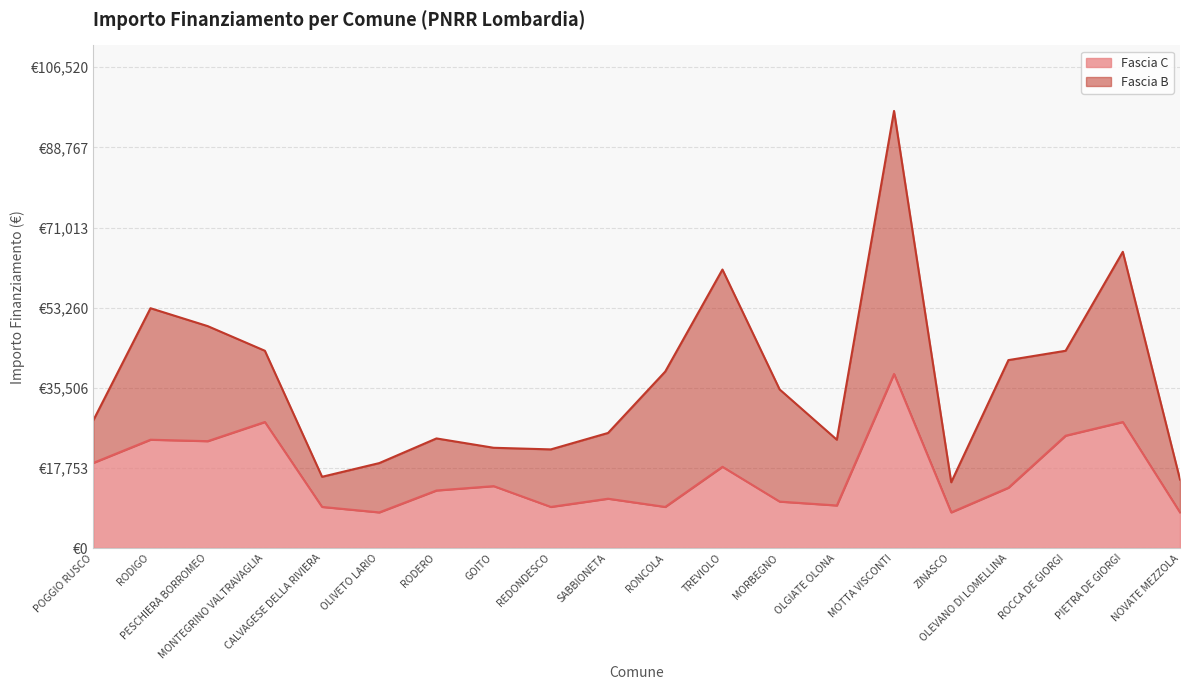

Between OLIVETO LARIO and MONTEGRINO VALTRAVAGLIA, which is larger?

MONTEGRINO VALTRAVAGLIA